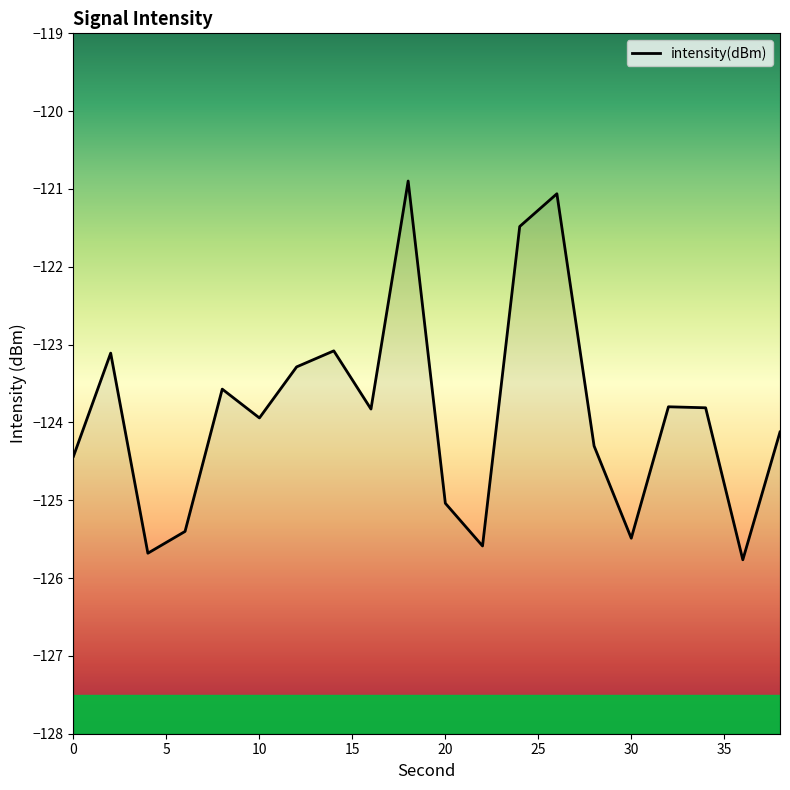

Where is the first local maximum?

2